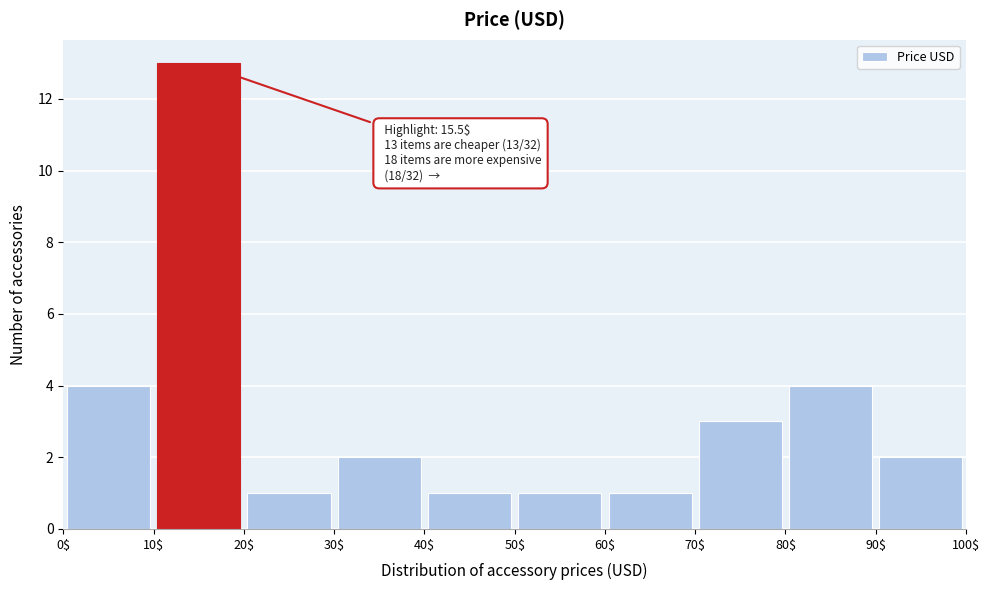

Over which range of the x-axis is the bar tallest?

10$ to 20$